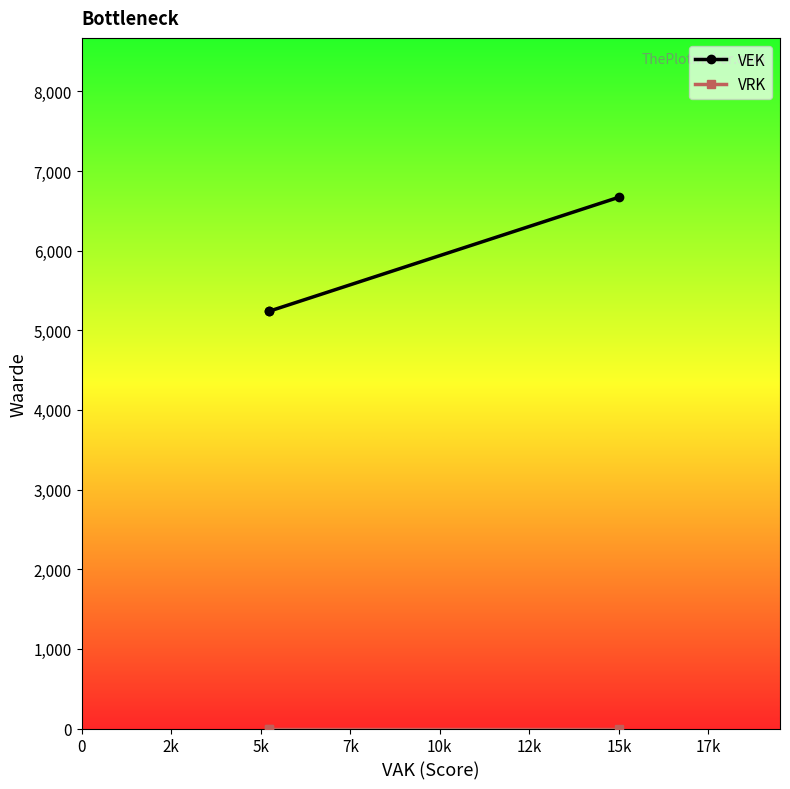

Which series has the largest total across all categories?

VEK